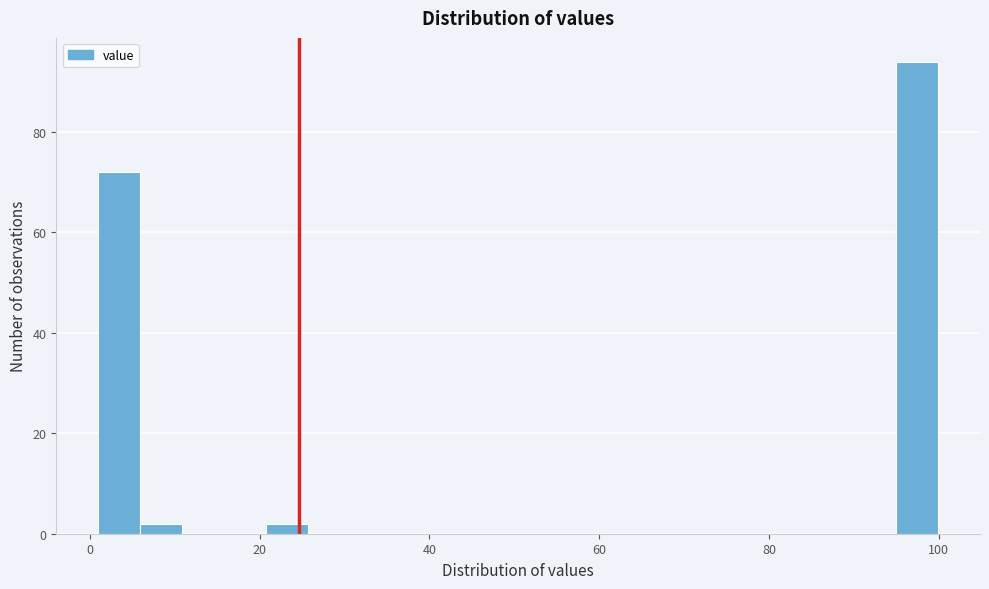

Read against the x-axis, roughly where is the centre of the tallest bar?

98